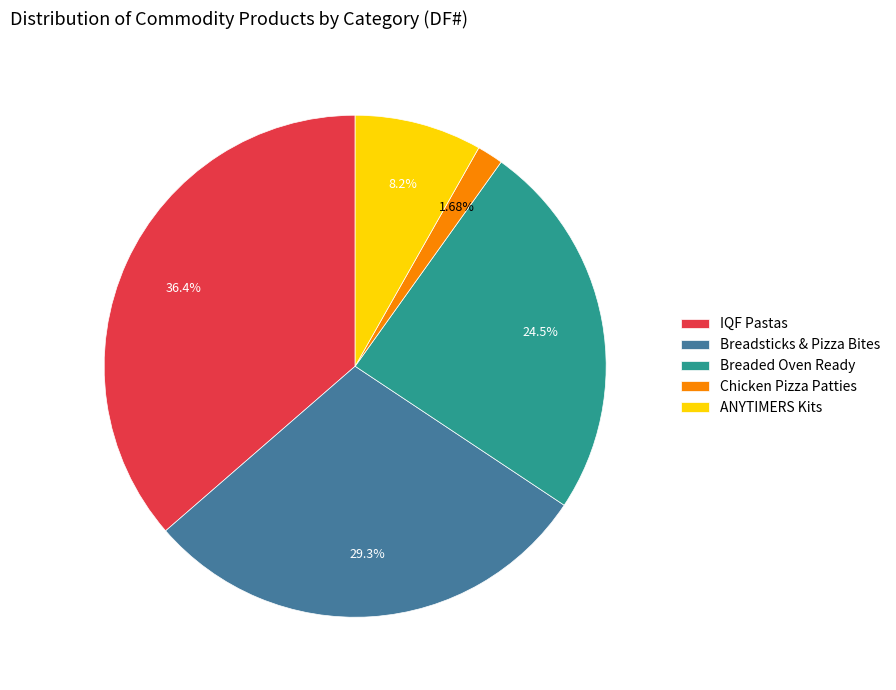

What is the largest slice in the pie chart?

IQF Pastas